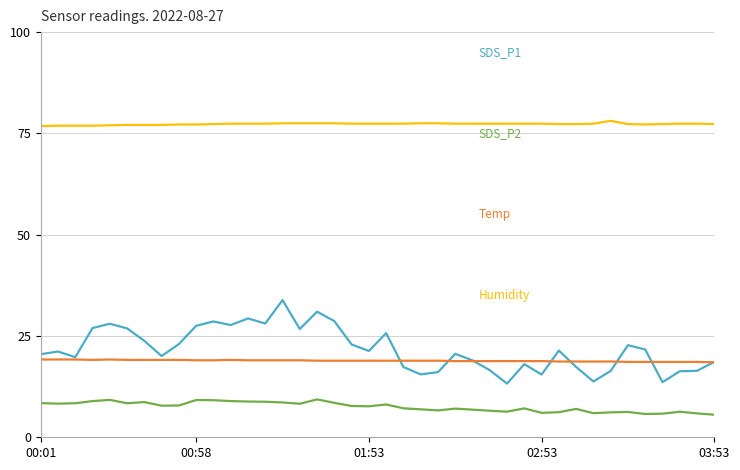

What is the maximum value shown in the chart?

78.1